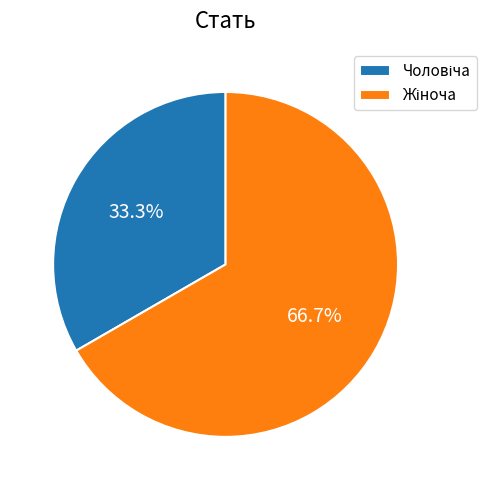

Is there any slice that represents more than half of the pie?

Yes